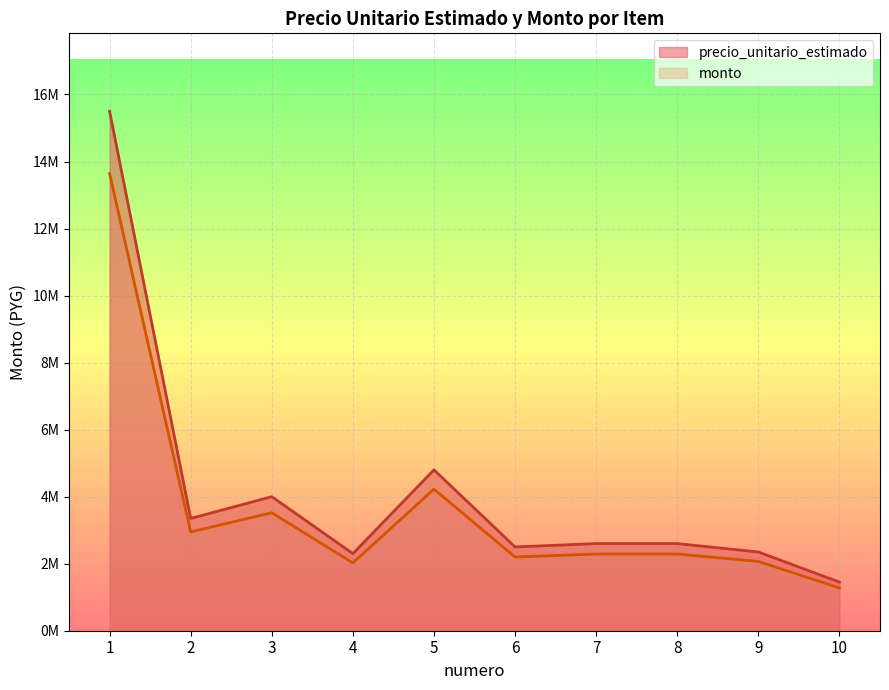

How many lines are shown in the chart?

2